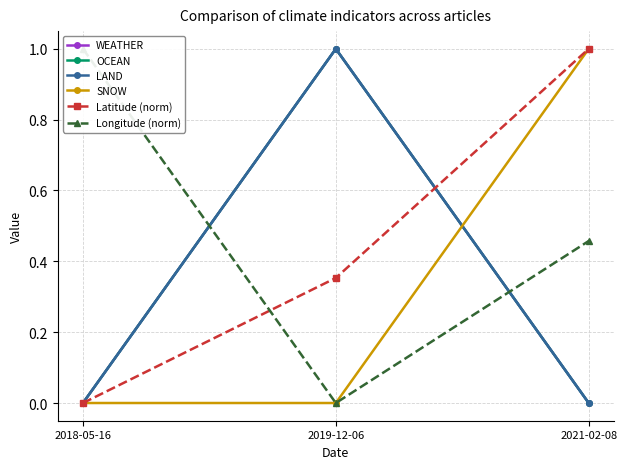

Reading right to left, transcribe all the data shown in this chart.

WEATHER: 0.0	1.0	0.0
OCEAN: 0.0	1.0	0.0
LAND: 0.0	1.0	0.0
SNOW: 1.0	0.0	0.0
Latitude (norm): 1.0	0.4	0.0
Longitude (norm): 0.5	0.0	1.0